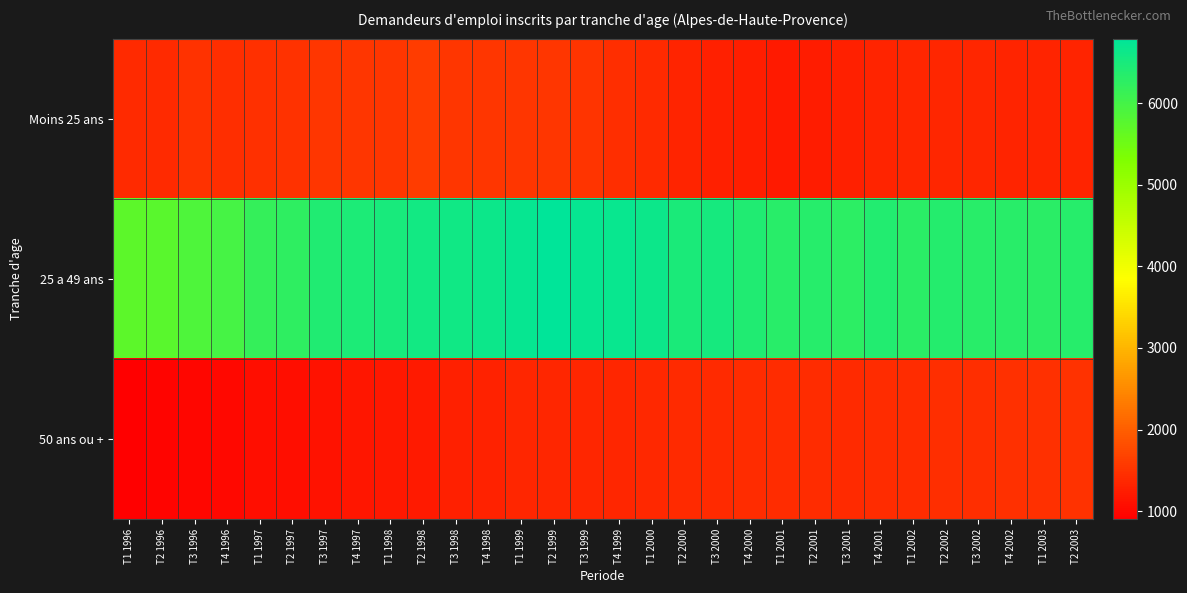

At which category is the sum across all series the highest?

T2 1999